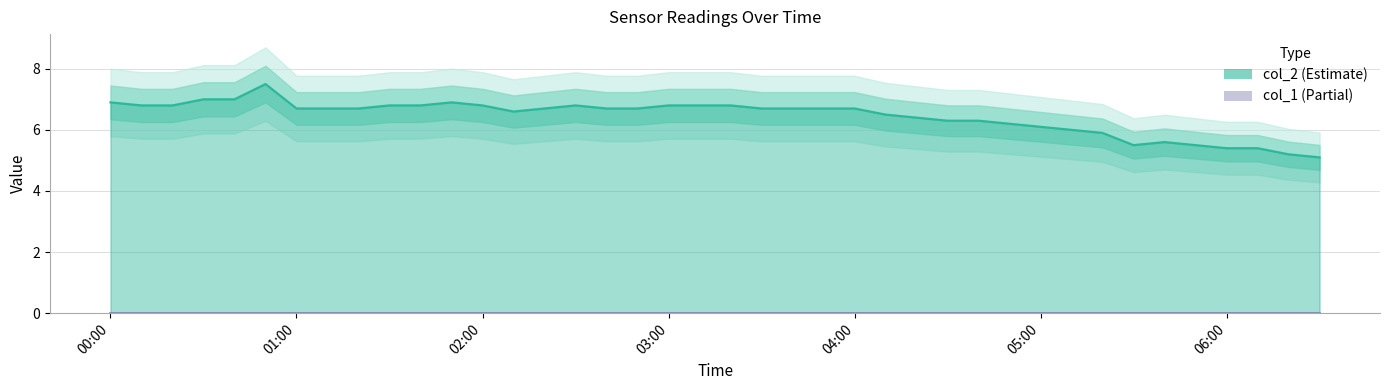

Approximately how many times larger is the value at 2023/03/18 01:20:00 compared to 2023/03/18 04:30:00?

1.1